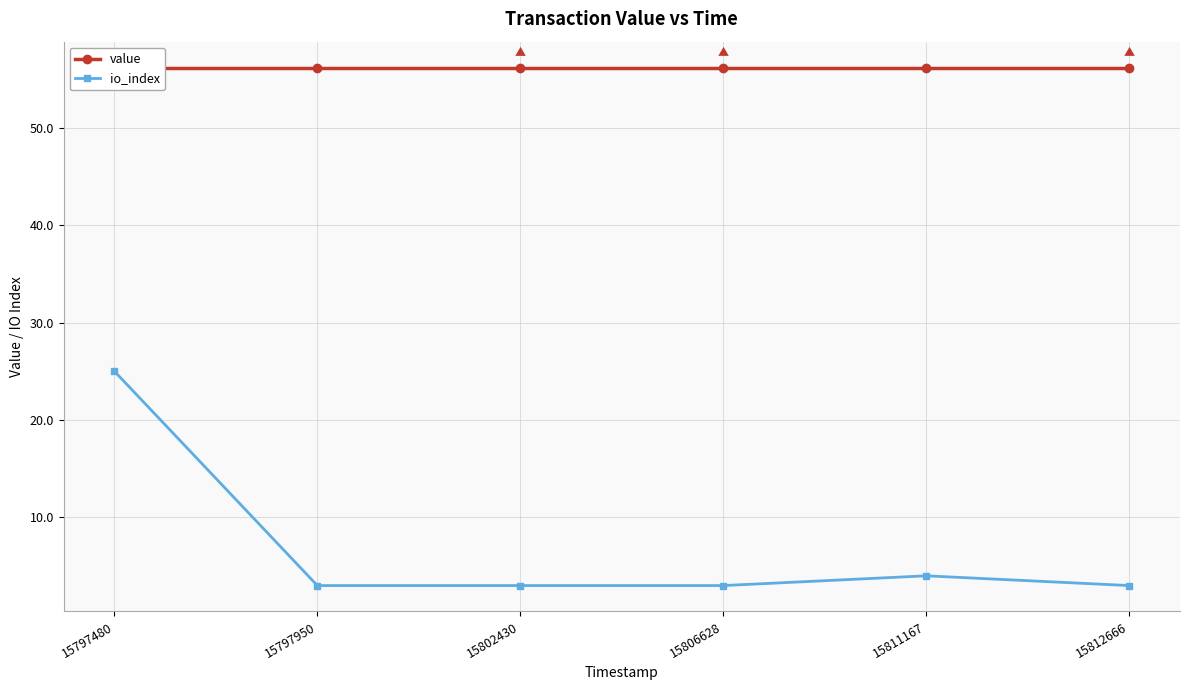

Which has a higher value, 15811167 or 15812666?

15811167